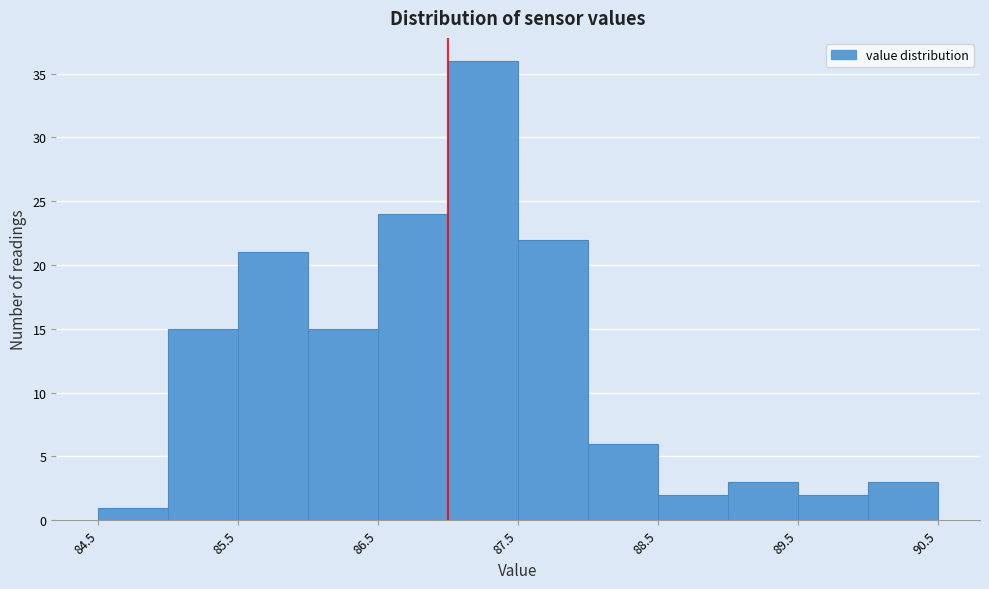

How tall is the bar that spans 86.0 to 86.5 on the x-axis? The values are not printed on the chart, so give them approximately, as read against the axis.

15